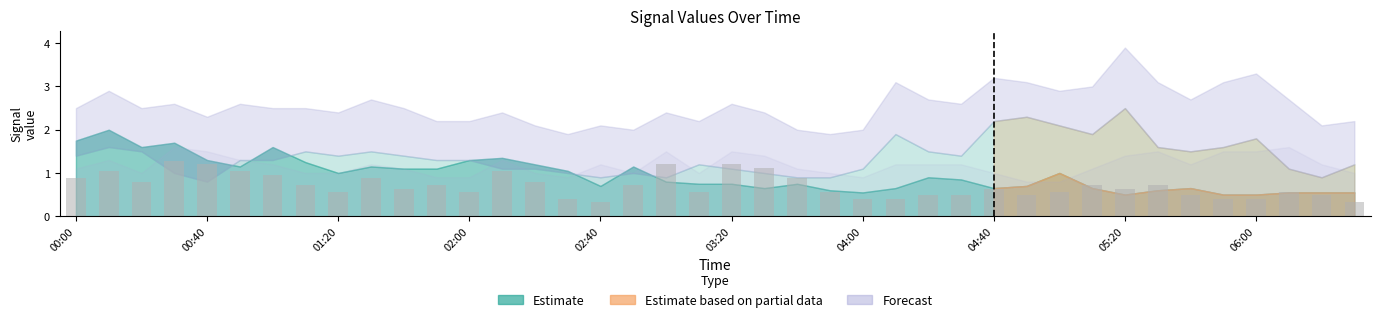

What is the difference between the maximum and second lowest values?

1.0